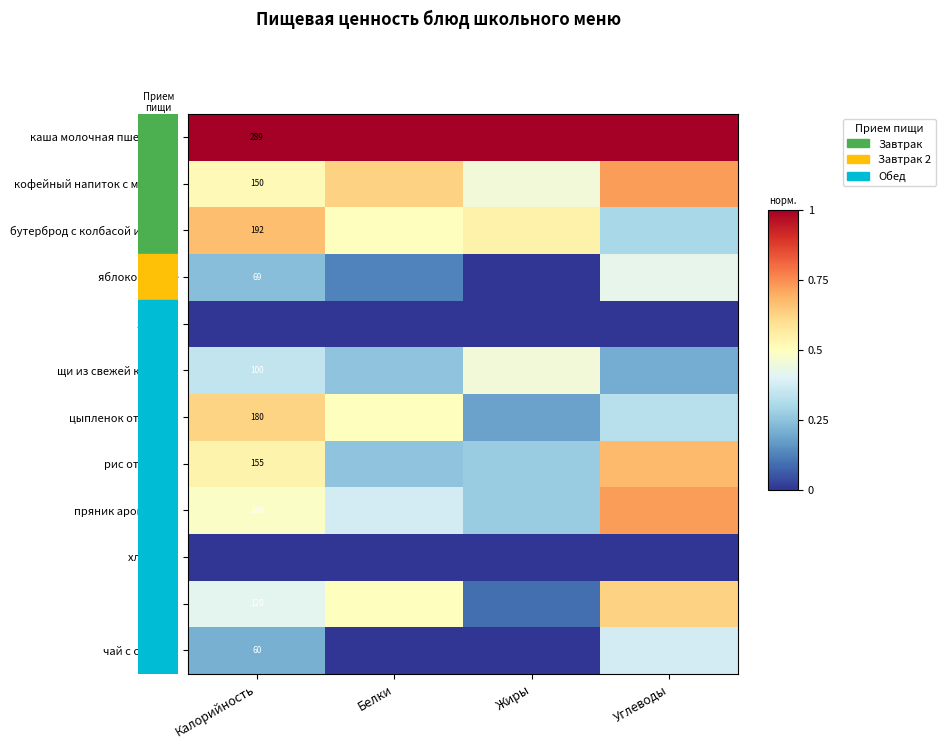

The бутерброд с колбасой и сыром series shows 0.9 at Калорийность. True or false?

False